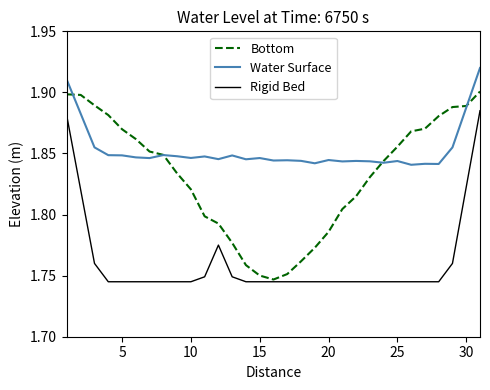

True or false: Water Surface and Rigid Bed cross at least once.

False